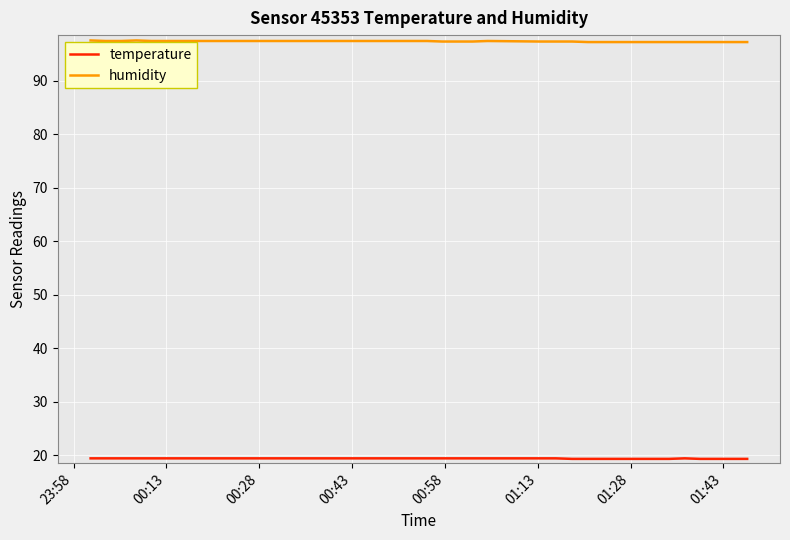

Which series has the largest total across all categories?

humidity